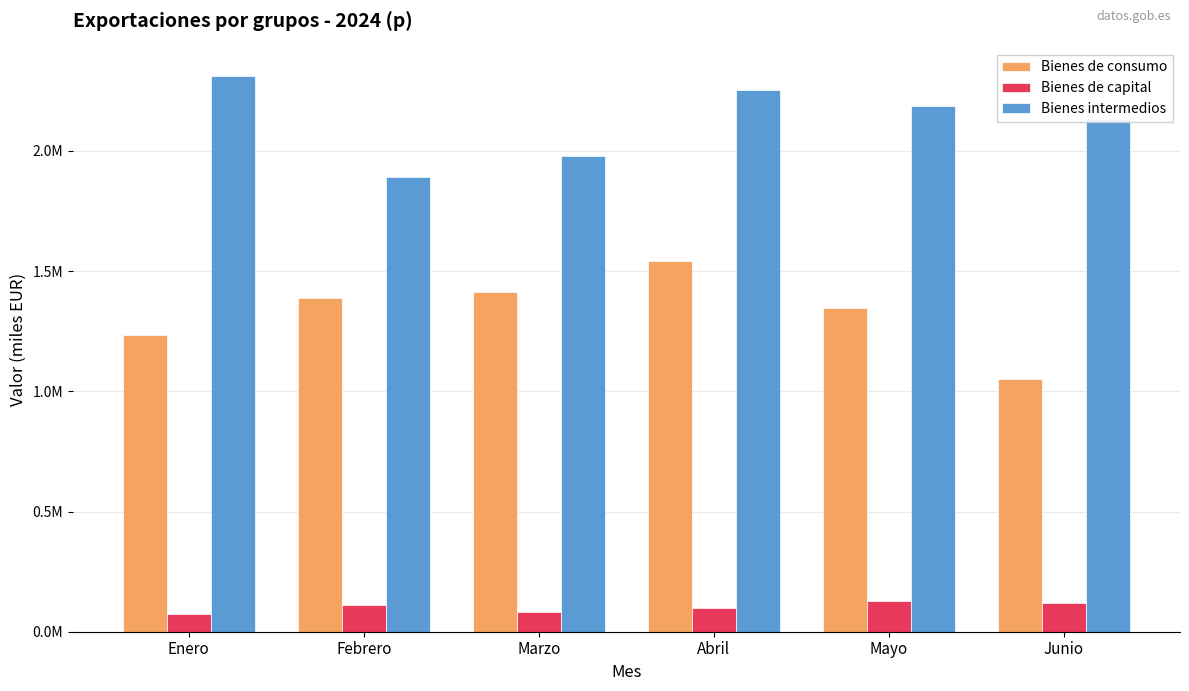

What is the spread (max minus min) of values at Junio?

2012834.9